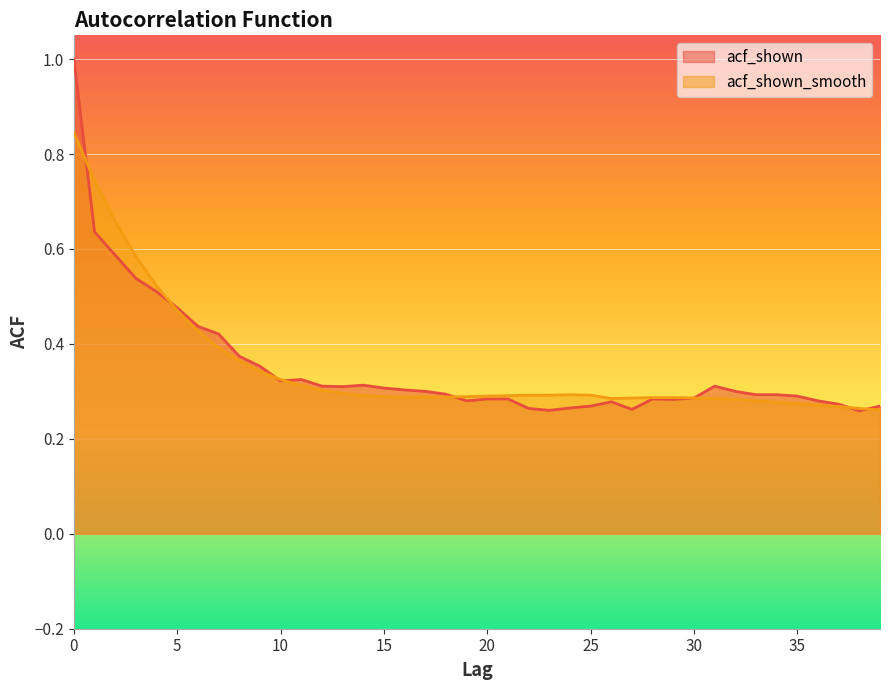

Between 35 and 28, which is larger?

35